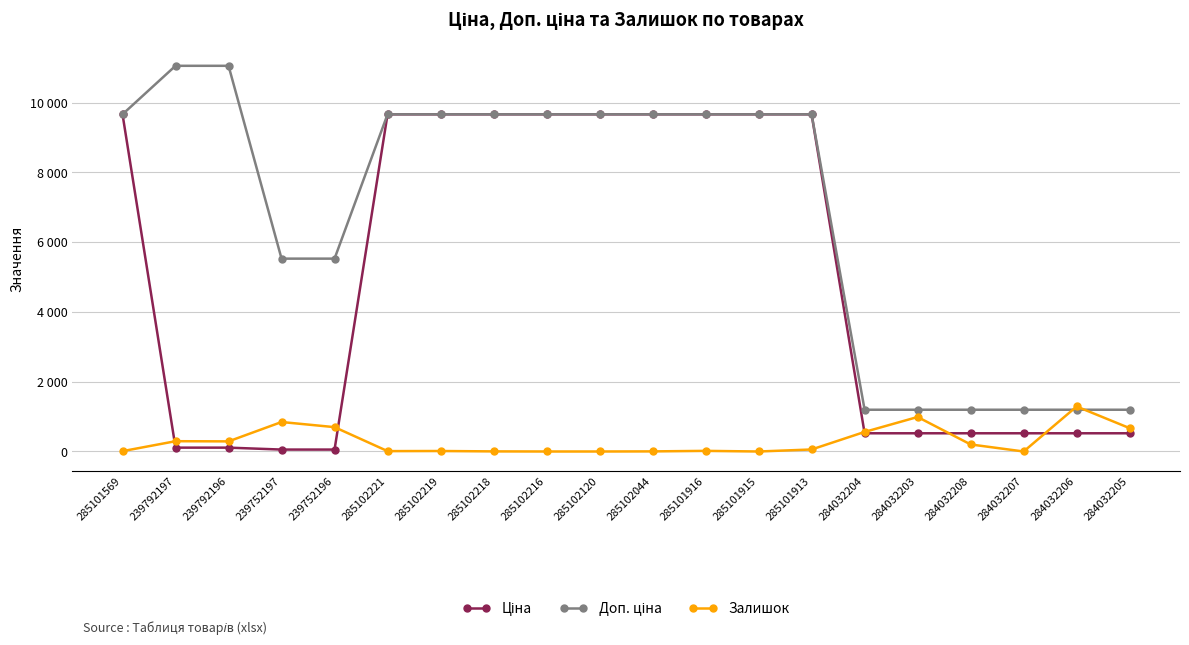

What is the highest value of the Залишок series?

1290.0